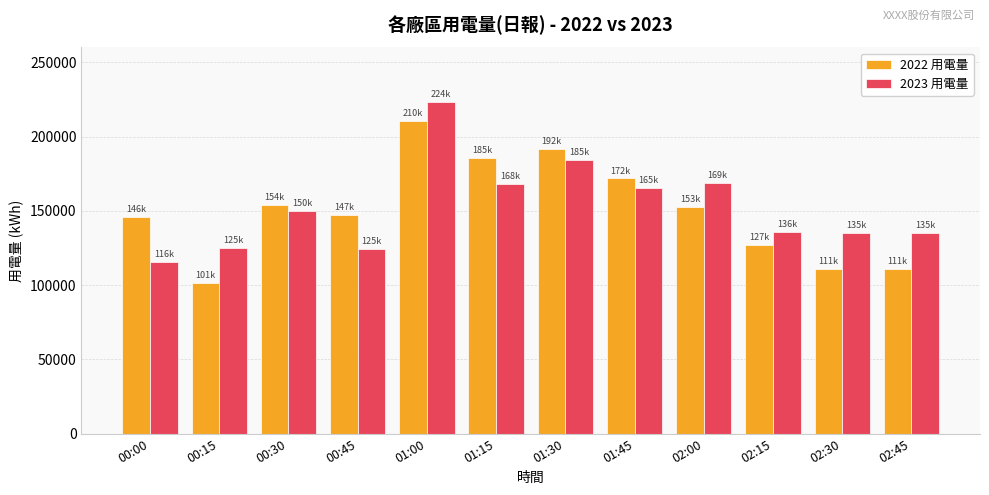

Between 00:00 and 01:45, which series saw the biggest shift?

2023 用電量